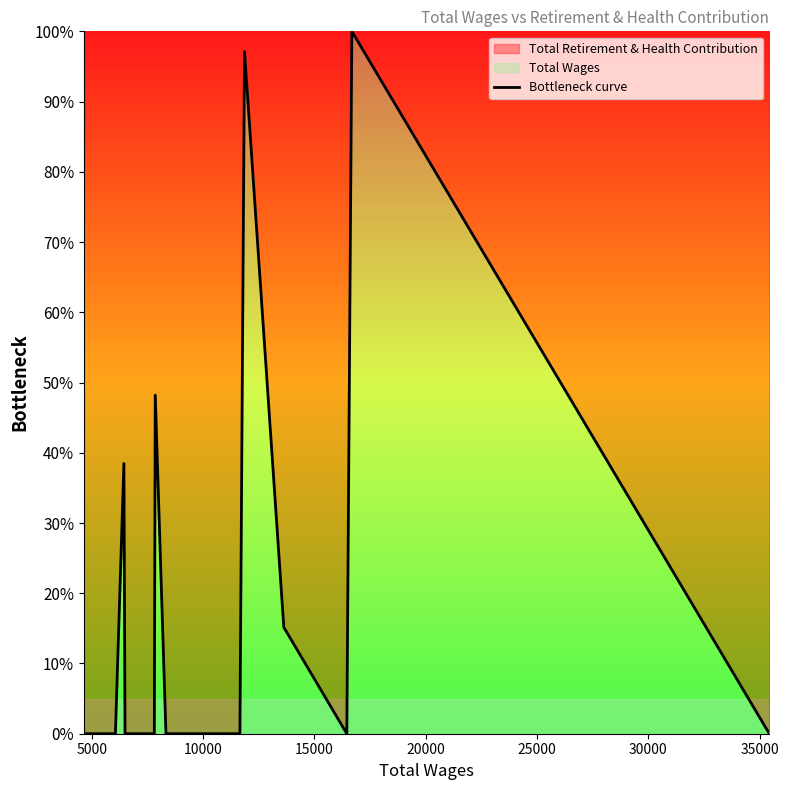

What is the sum of all values?

3.0